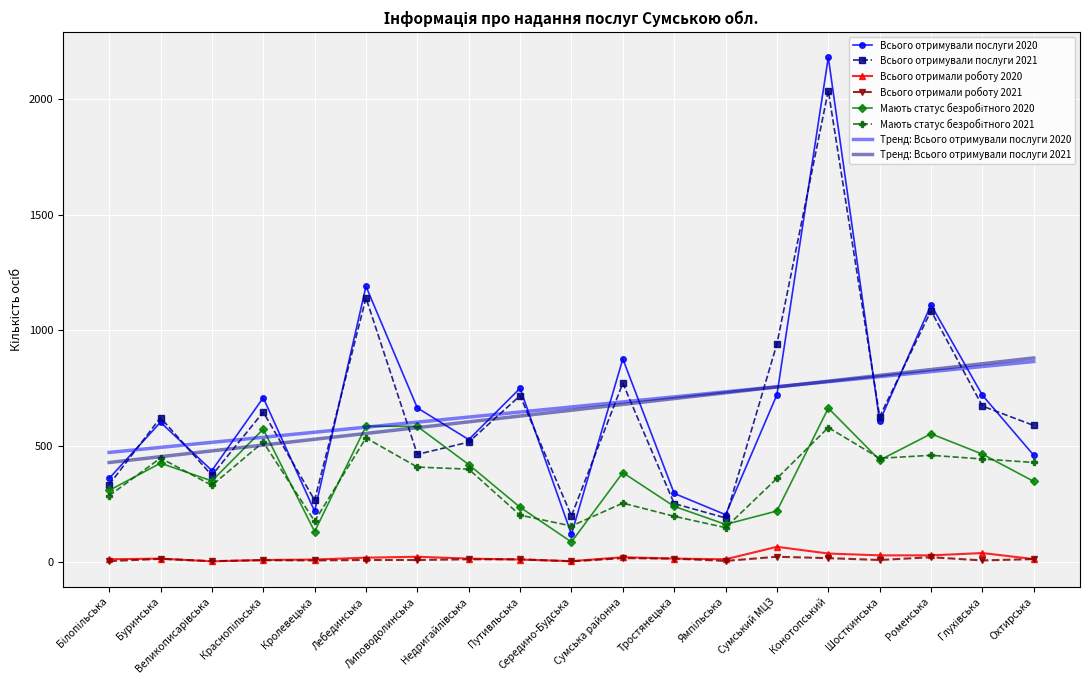

Which series has the widest spread of values?

Всього отримували послуги 2020